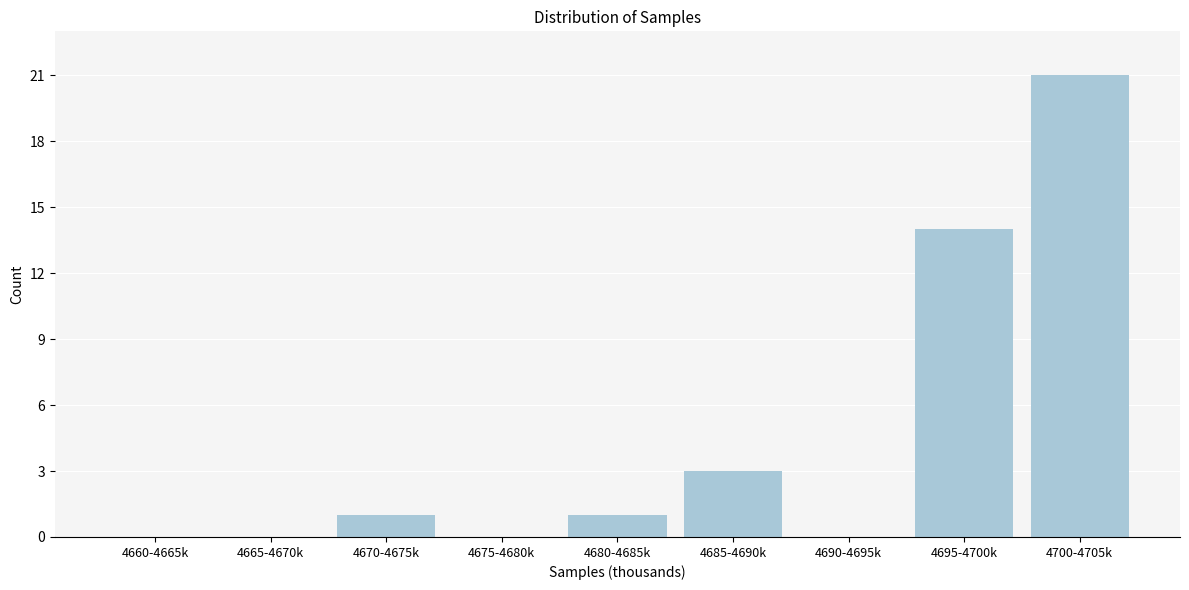

Reading left to right, extract all data points from this chart.

4660-4665k=0	4665-4670k=0	4670-4675k=1	4675-4680k=0	4680-4685k=1	4685-4690k=3	4690-4695k=0	4695-4700k=14	4700-4705k=21